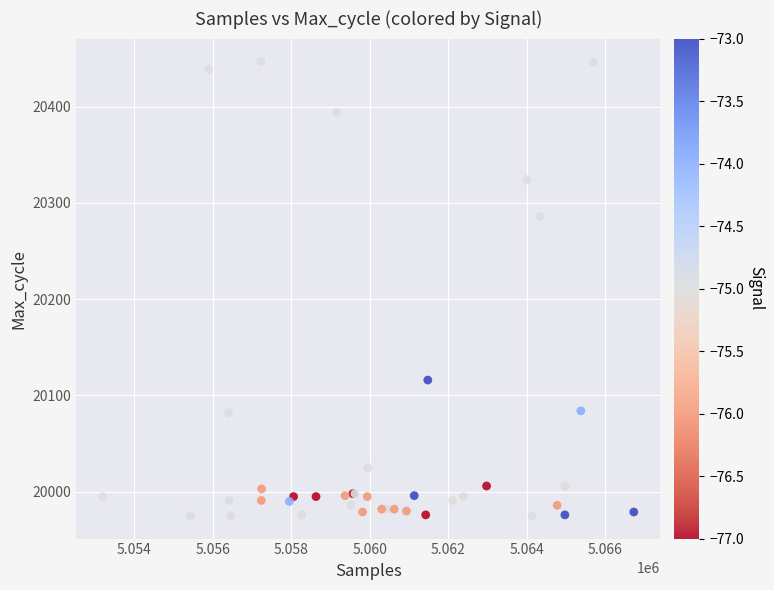

What Y value in the scatter plot is closest to 20211?

20286